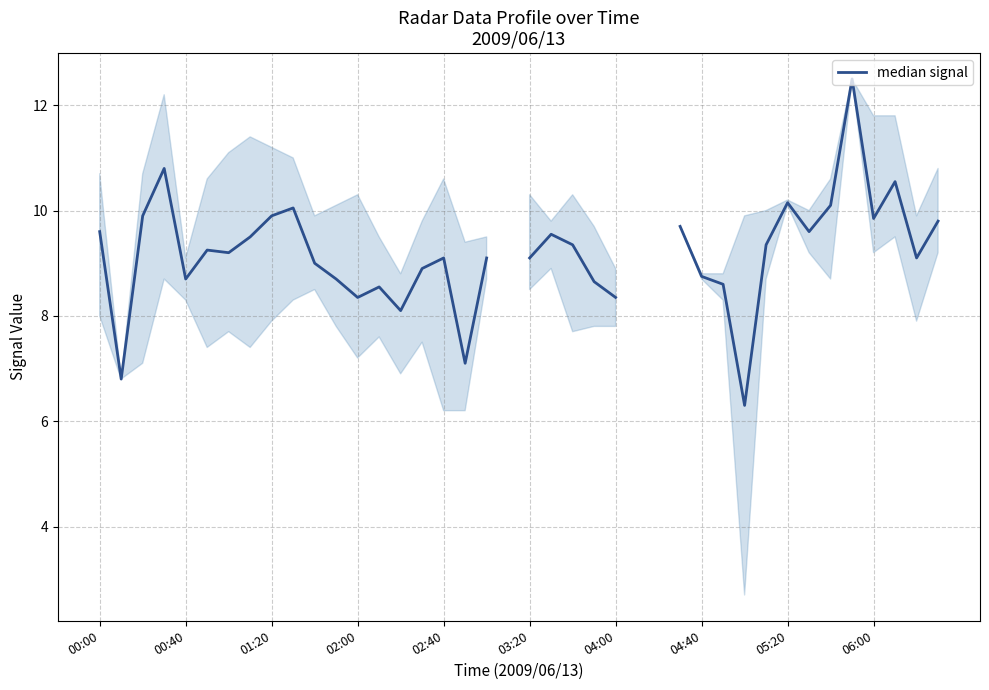

Is it true that the value at 30 is 6.3?

True